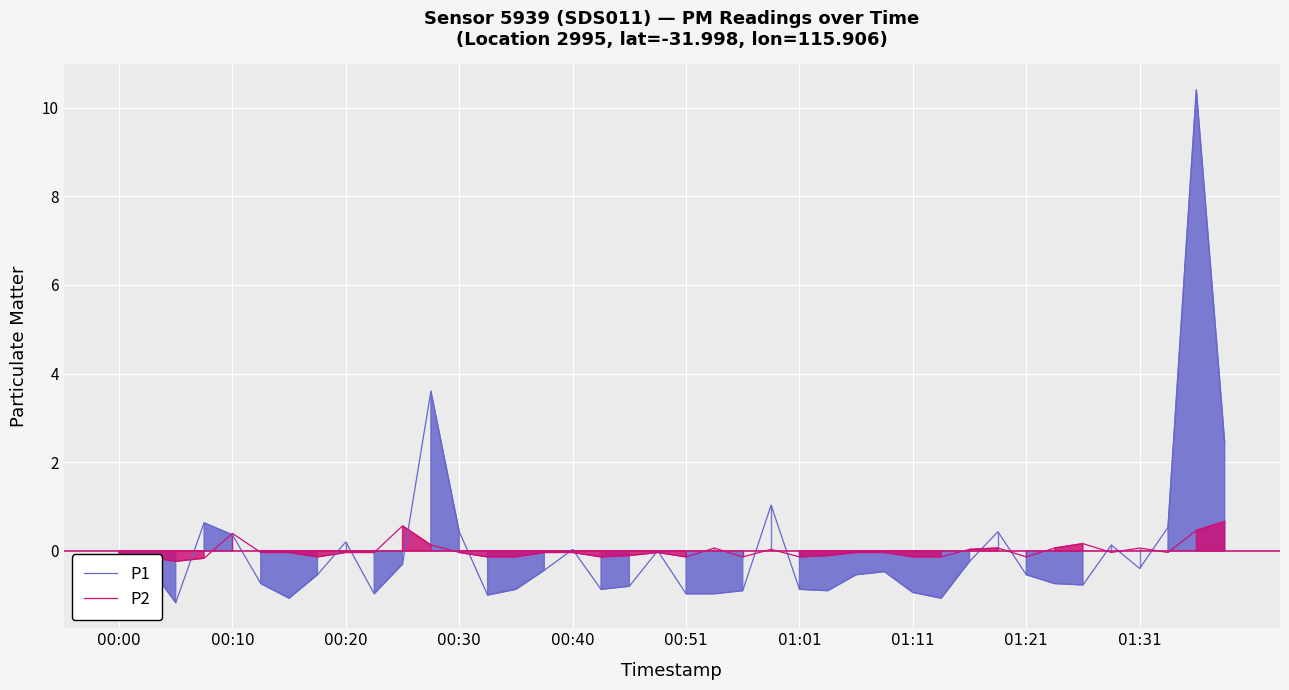

Rank the series by their maximum value, from highest to lowest.

P1, P2